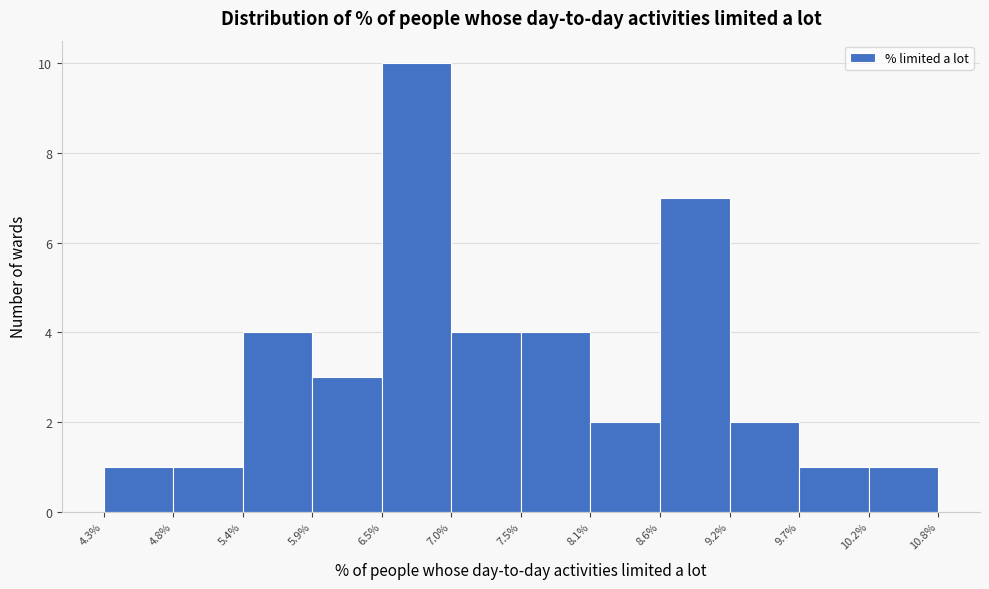

Over which range of the x-axis is the bar tallest?

6.5% to 7.0%